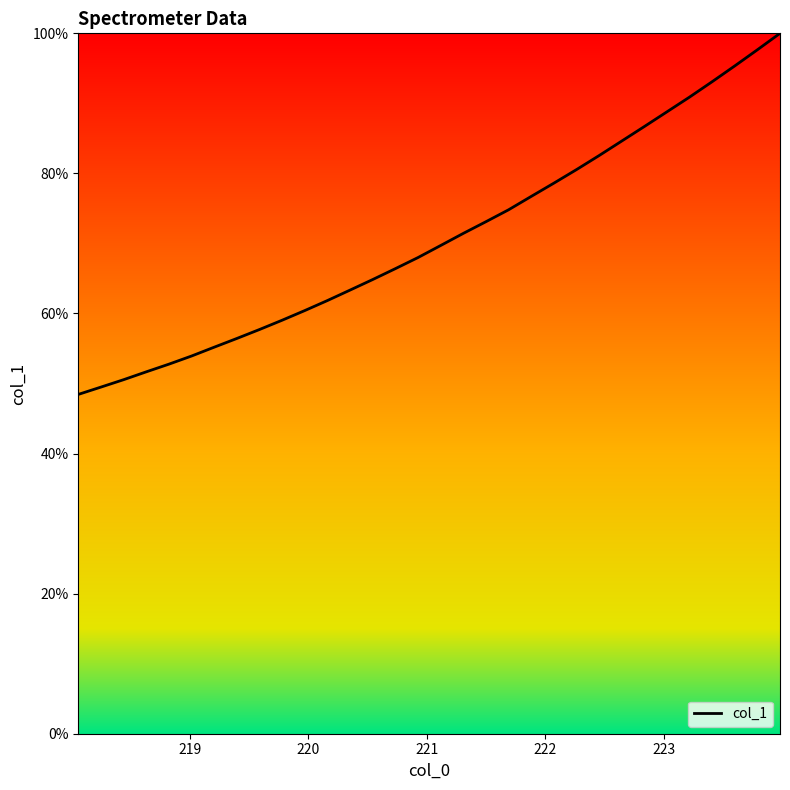

What is the average value?

70.8